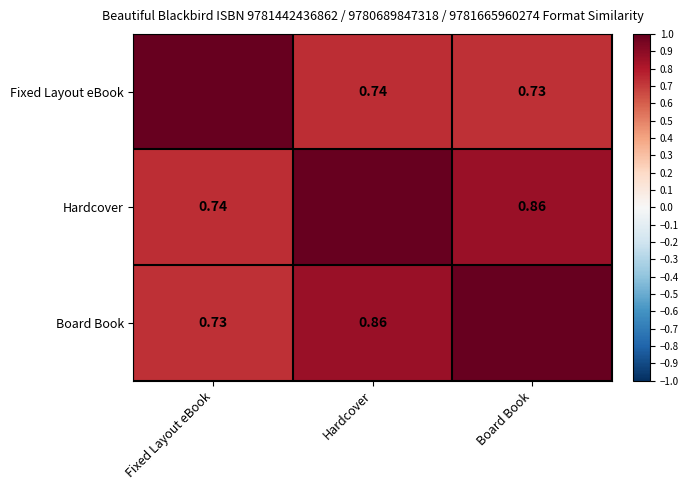

How many categories are shown in the chart?

3